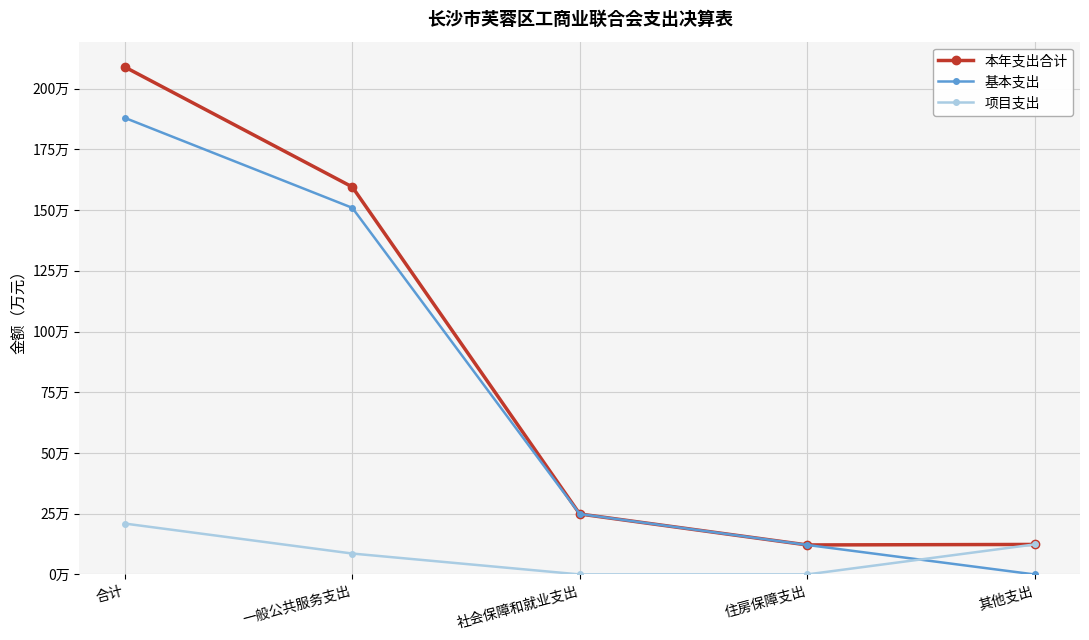

Is this an area chart (filled region under the line)?

No